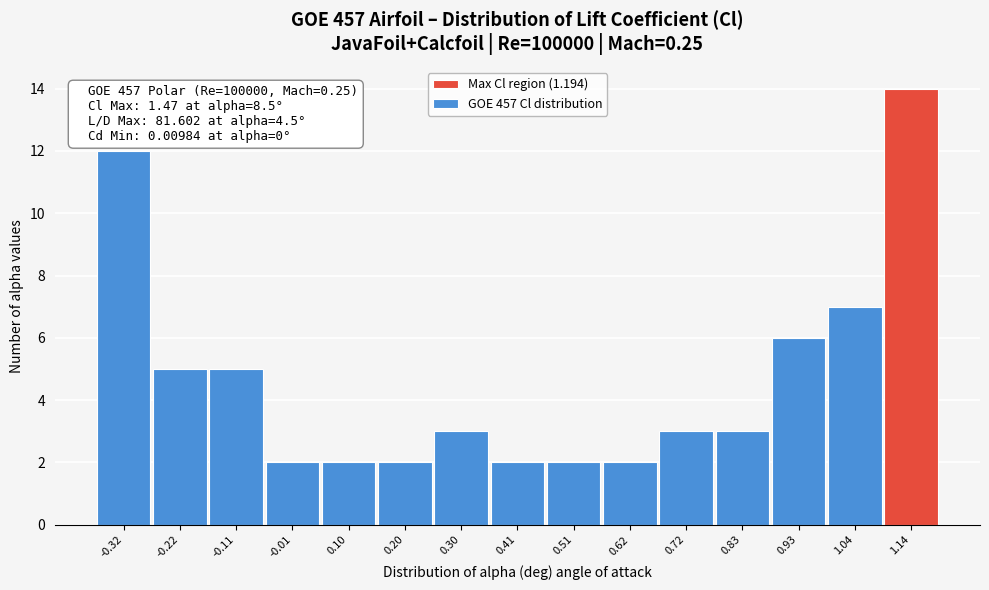

Over which range of the x-axis is the bar tallest?

1.08 to 1.20